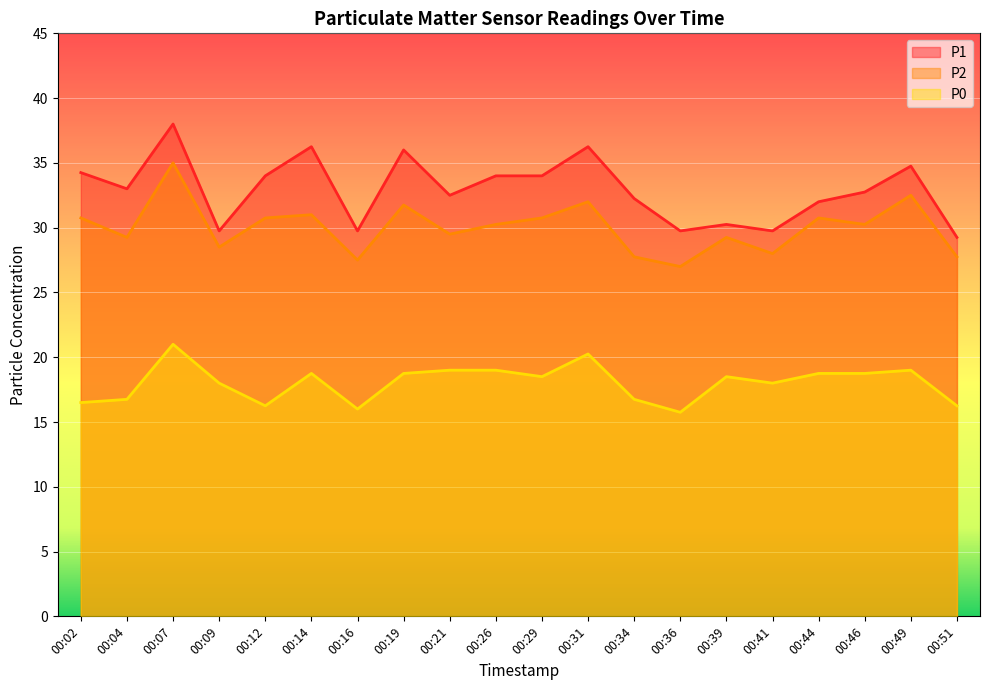

Reading left to right, list all the values displayed in this chart.

P1: 00:02=34.2	00:04=33.0	00:07=38.0	00:09=29.8	00:12=34.0	00:14=36.2	00:16=29.8	00:19=36.0	00:21=32.5	00:26=34.0	00:29=34.0	00:31=36.2	00:34=32.2	00:36=29.8	00:39=30.2	00:41=29.8	00:44=32.0	00:46=32.8	00:49=34.8	00:51=29.2
P2: 00:02=30.8	00:04=29.2	00:07=35.0	00:09=28.5	00:12=30.8	00:14=31.0	00:16=27.5	00:19=31.8	00:21=29.5	00:26=30.2	00:29=30.8	00:31=32.0	00:34=27.8	00:36=27.0	00:39=29.2	00:41=28.0	00:44=30.8	00:46=30.2	00:49=32.5	00:51=27.8
P0: 00:02=16.5	00:04=16.8	00:07=21.0	00:09=18.0	00:12=16.2	00:14=18.8	00:16=16.0	00:19=18.8	00:21=19.0	00:26=19.0	00:29=18.5	00:31=20.2	00:34=16.8	00:36=15.8	00:39=18.5	00:41=18.0	00:44=18.8	00:46=18.8	00:49=19.0	00:51=16.2